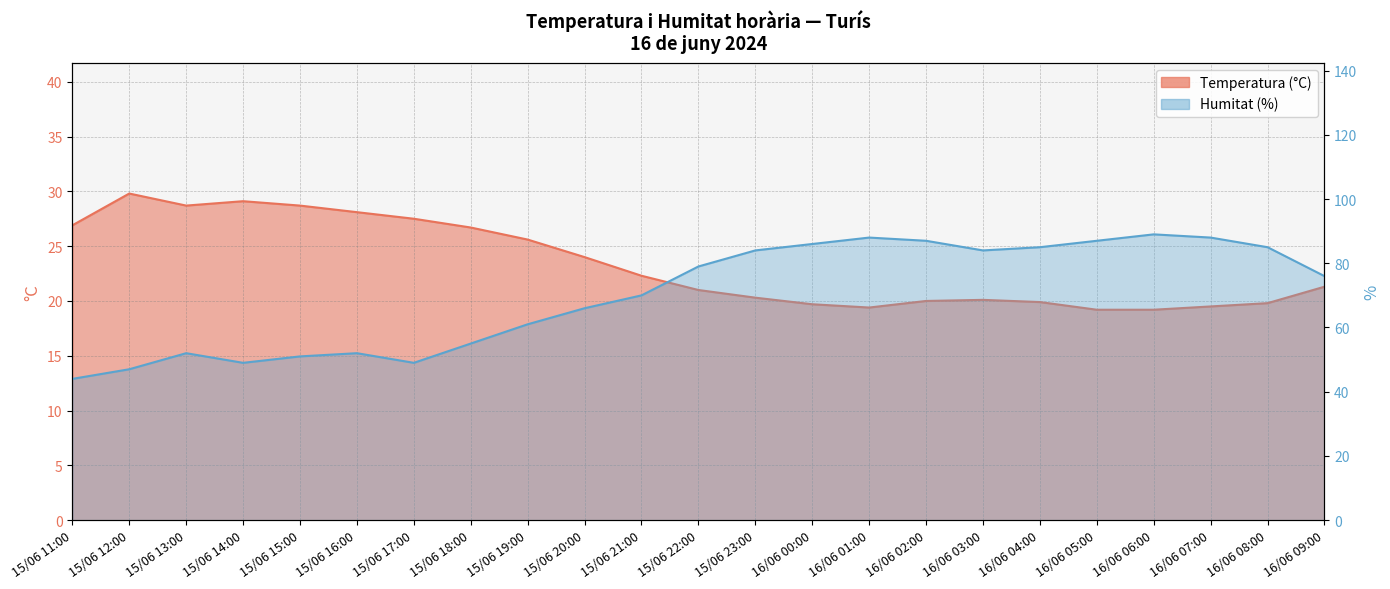

Where does the Temperatura (°C) series first go above 21?

15/06 11:00